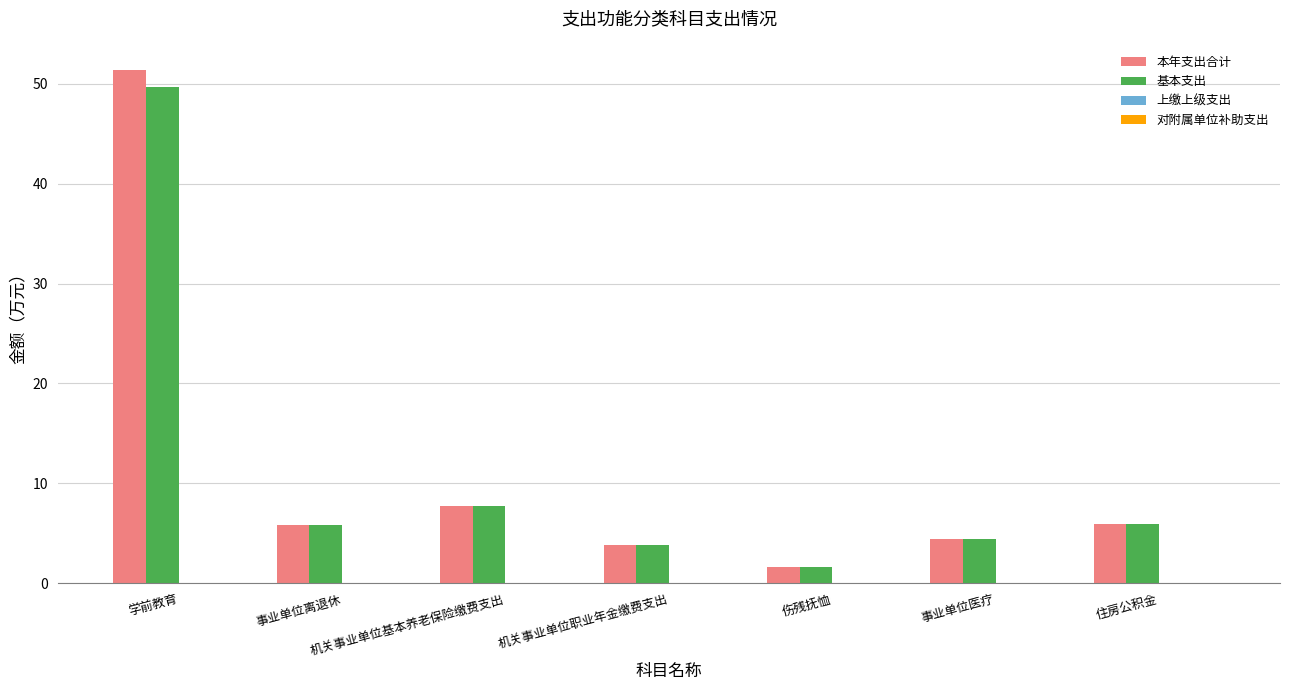

What is the total value across all series at 事业单位离退休?

11.7